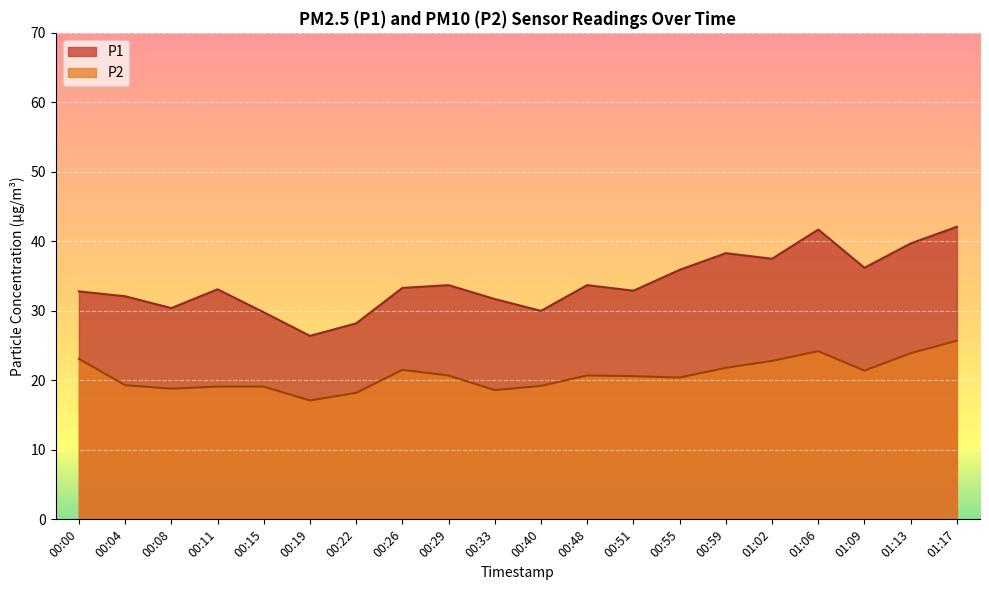

List the series in order of their overall mean, highest first.

P1, P2